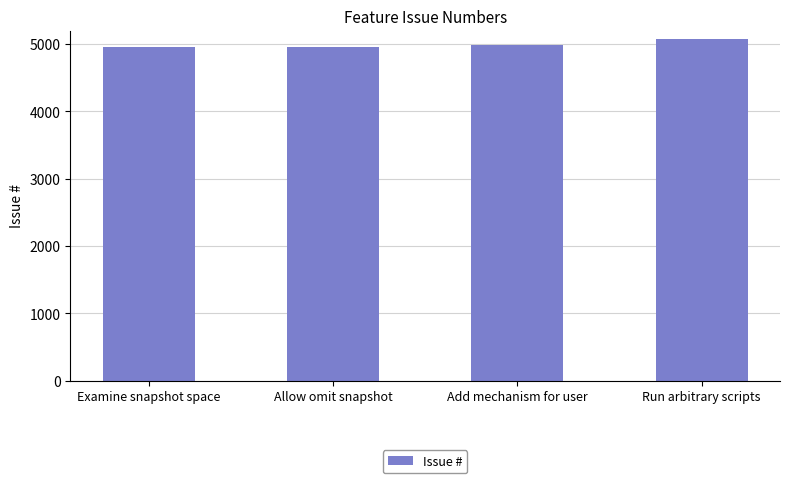

What is the sum of the values at Run arbitrary scripts and Examine snapshot space?

10030